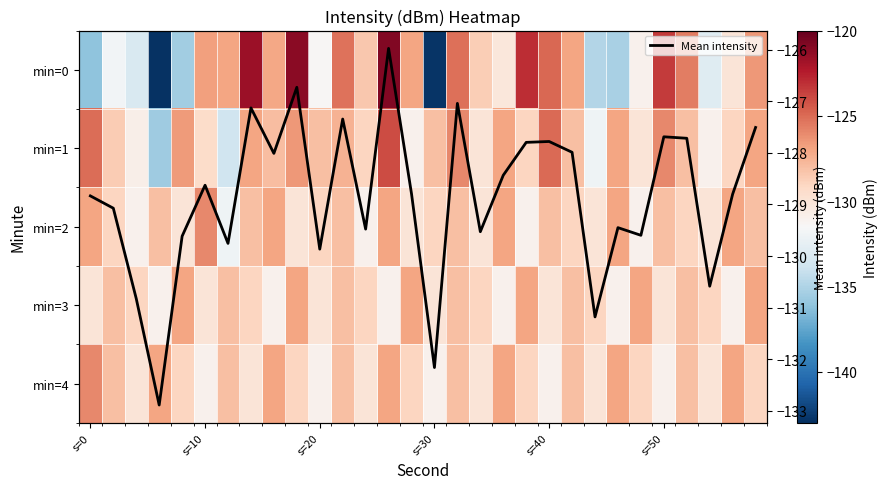

What is the maximum value for Mean intensity?

-126.0